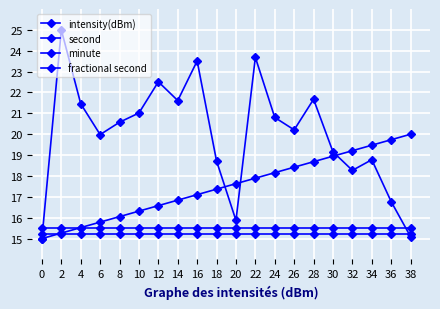

What is the total value across all series at 32?

68.2